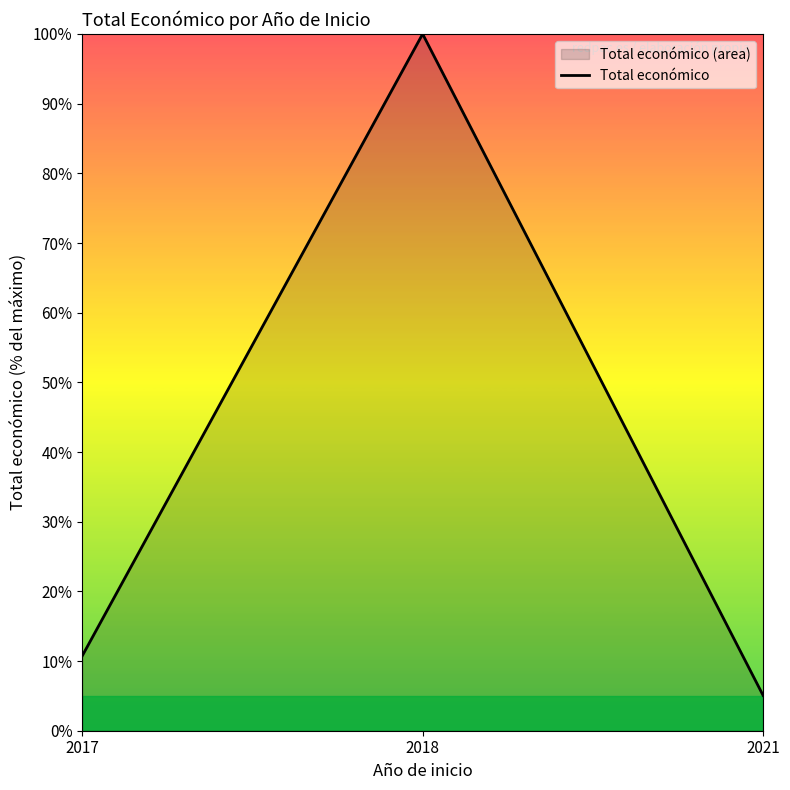

Approximately how many times larger is the value at 2018 compared to 2017?

9.3